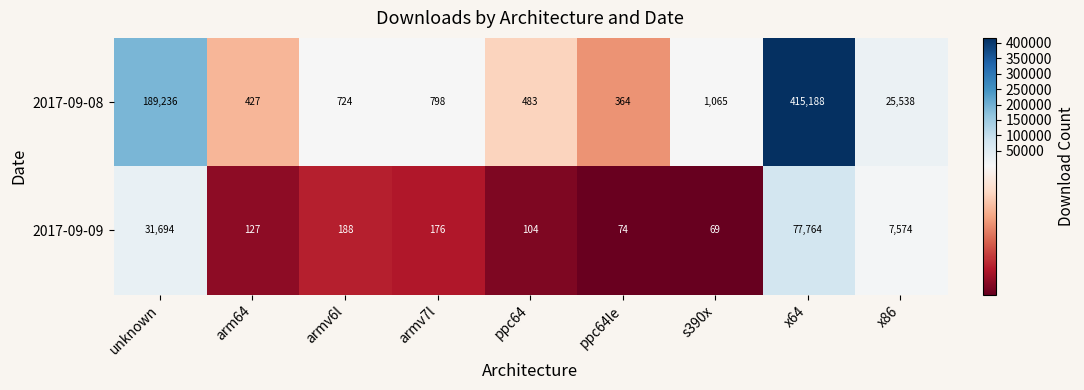

Count the number of categories in the chart.

9